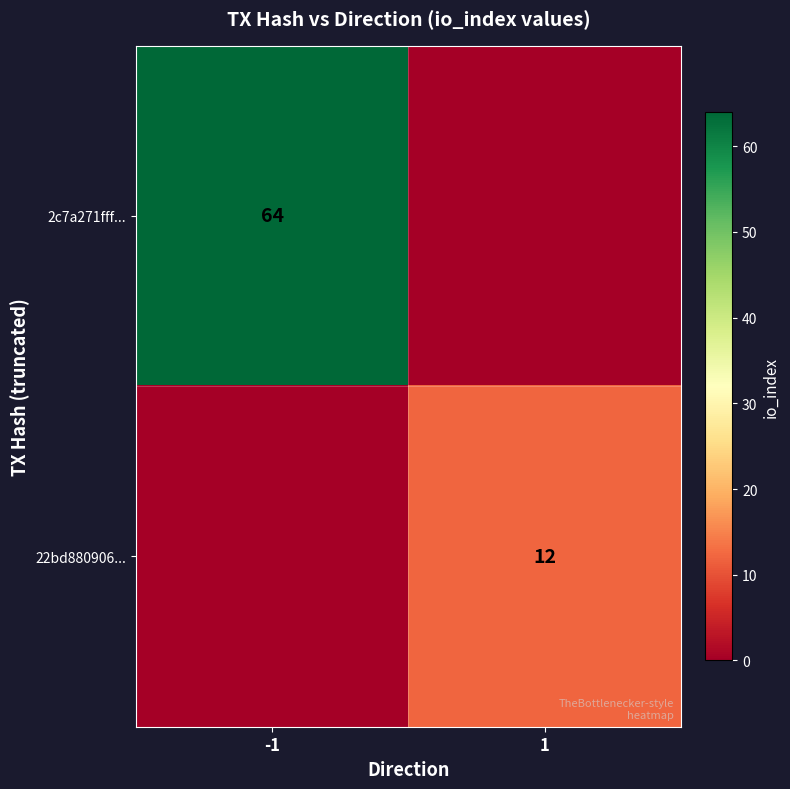

The value of 22bd880906... at 1 is 12. True or false?

True